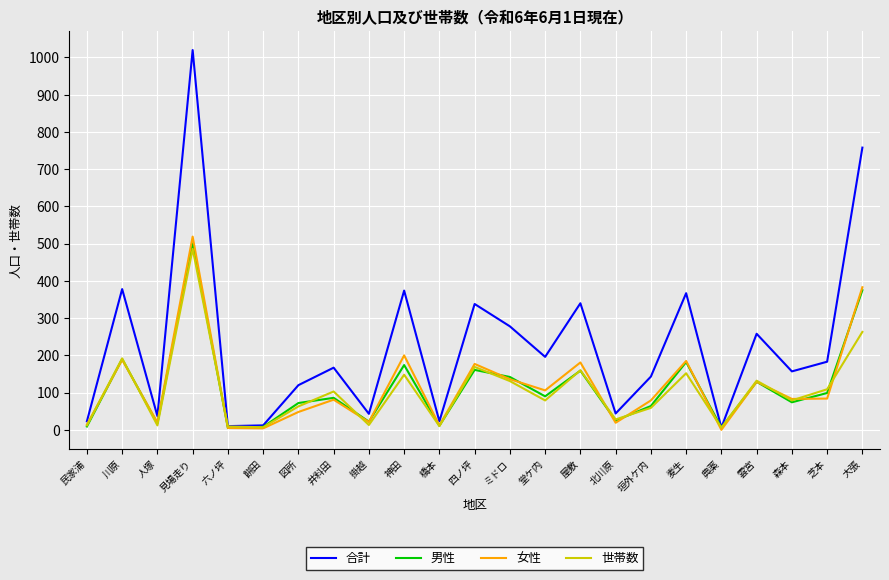

Which series has the largest range (max minus min)?

合計